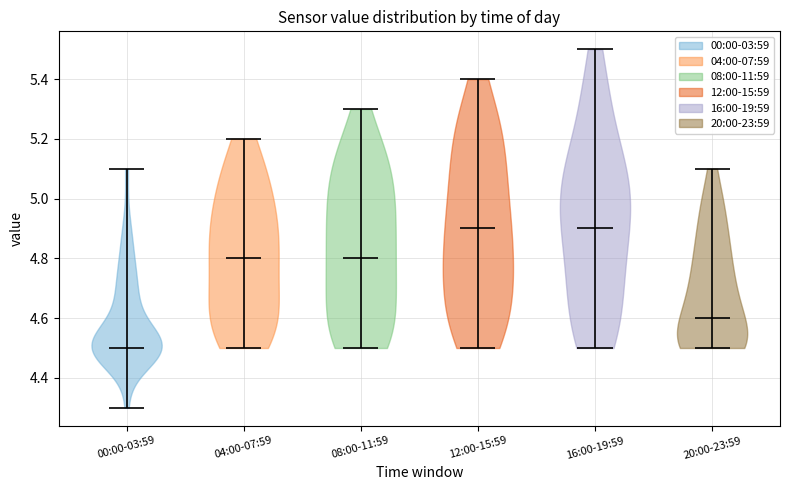

Reading left to right, read every violin against the y-axis: where its median line is, and the lowest and highest points it reaches. The values are not printed on the chart, so give them approximately, as read against the axis.

00:00-03:59: median line 4.5, lowest point 4.3, highest point 5.1
04:00-07:59: median line 4.8, lowest point 4.5, highest point 5.2
08:00-11:59: median line 4.8, lowest point 4.5, highest point 5.3
12:00-15:59: median line 4.9, lowest point 4.5, highest point 5.4
16:00-19:59: median line 4.9, lowest point 4.5, highest point 5.5
20:00-23:59: median line 4.6, lowest point 4.5, highest point 5.1